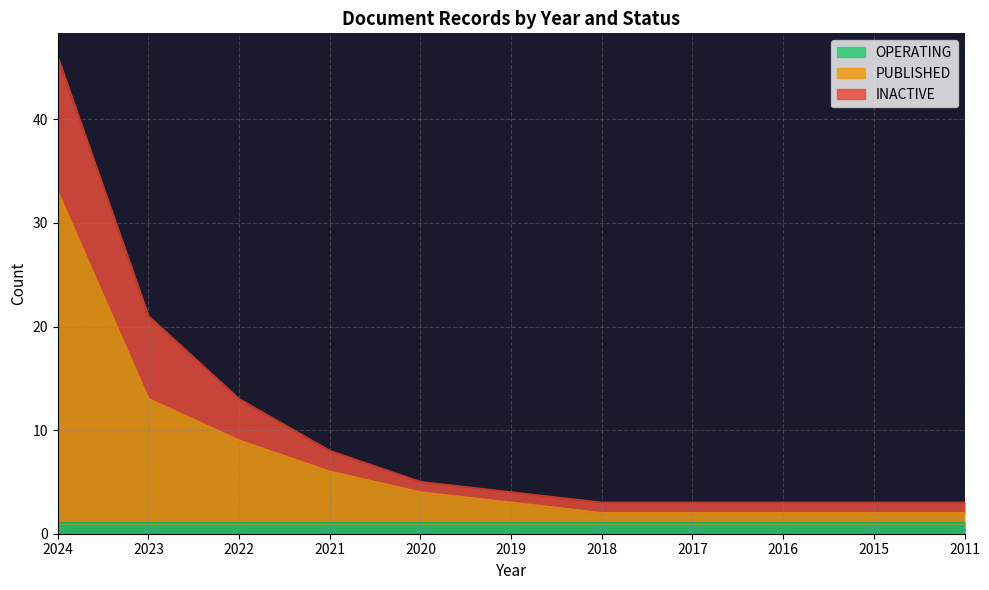

At which category is the sum across all series the highest?

2024